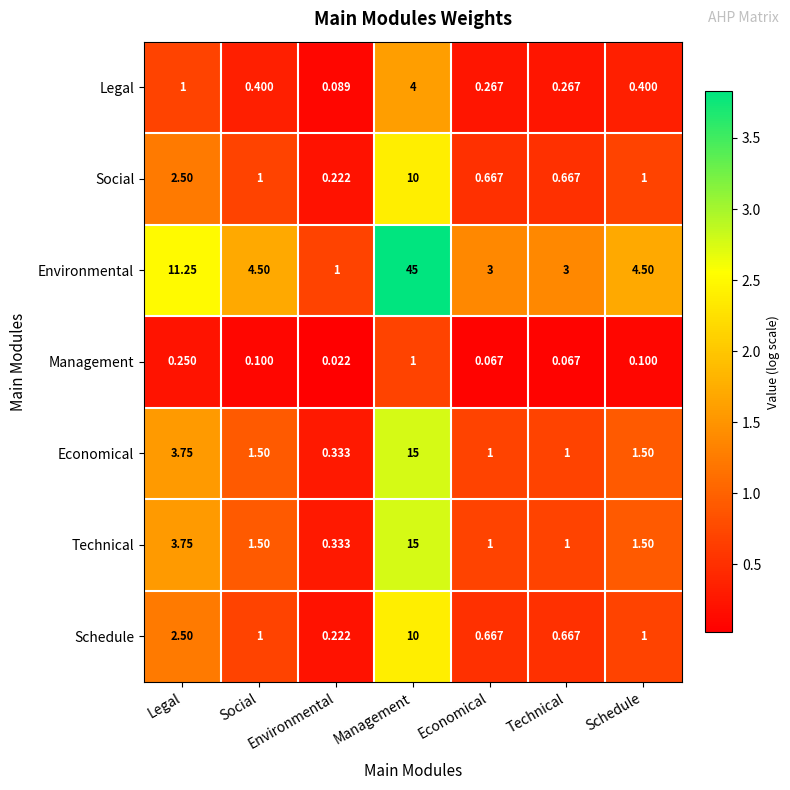

What is the total value across all series at Technical?

6.7